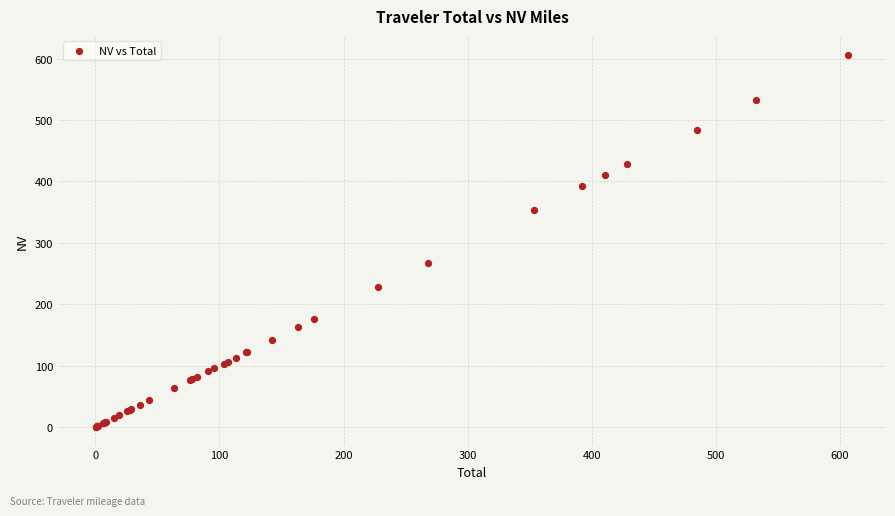

What Y value in the scatter plot is closest to 303?

268.0